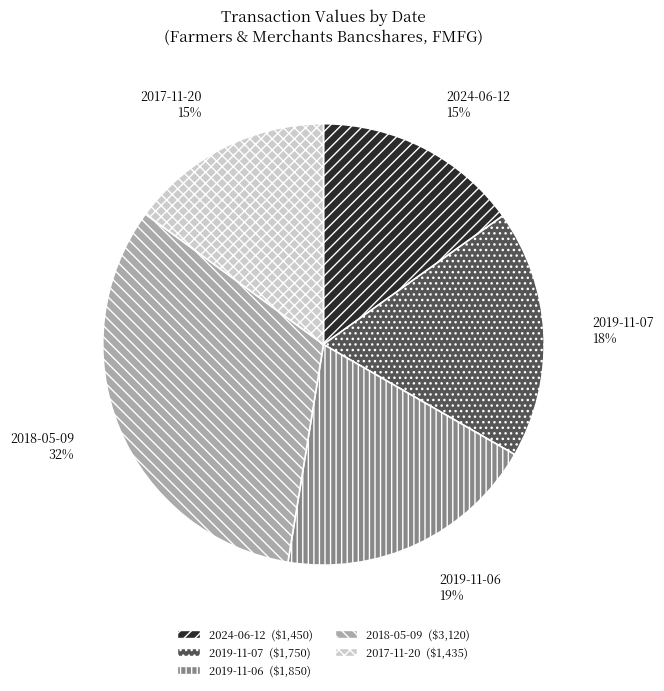

To the nearest percent, what portion does 2019-11-07 represent?

18%